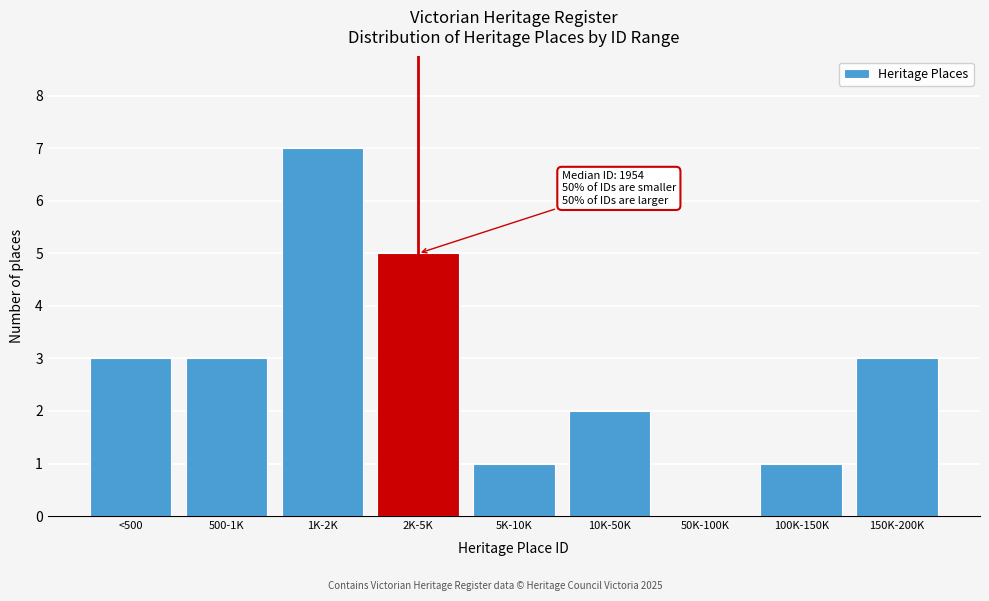

Reading right to left, what are all the values shown in this chart?

150K-200K=3	100K-150K=1	50K-100K=0	10K-50K=2	5K-10K=1	2K-5K=5	1K-2K=7	500-1K=3	<500=3